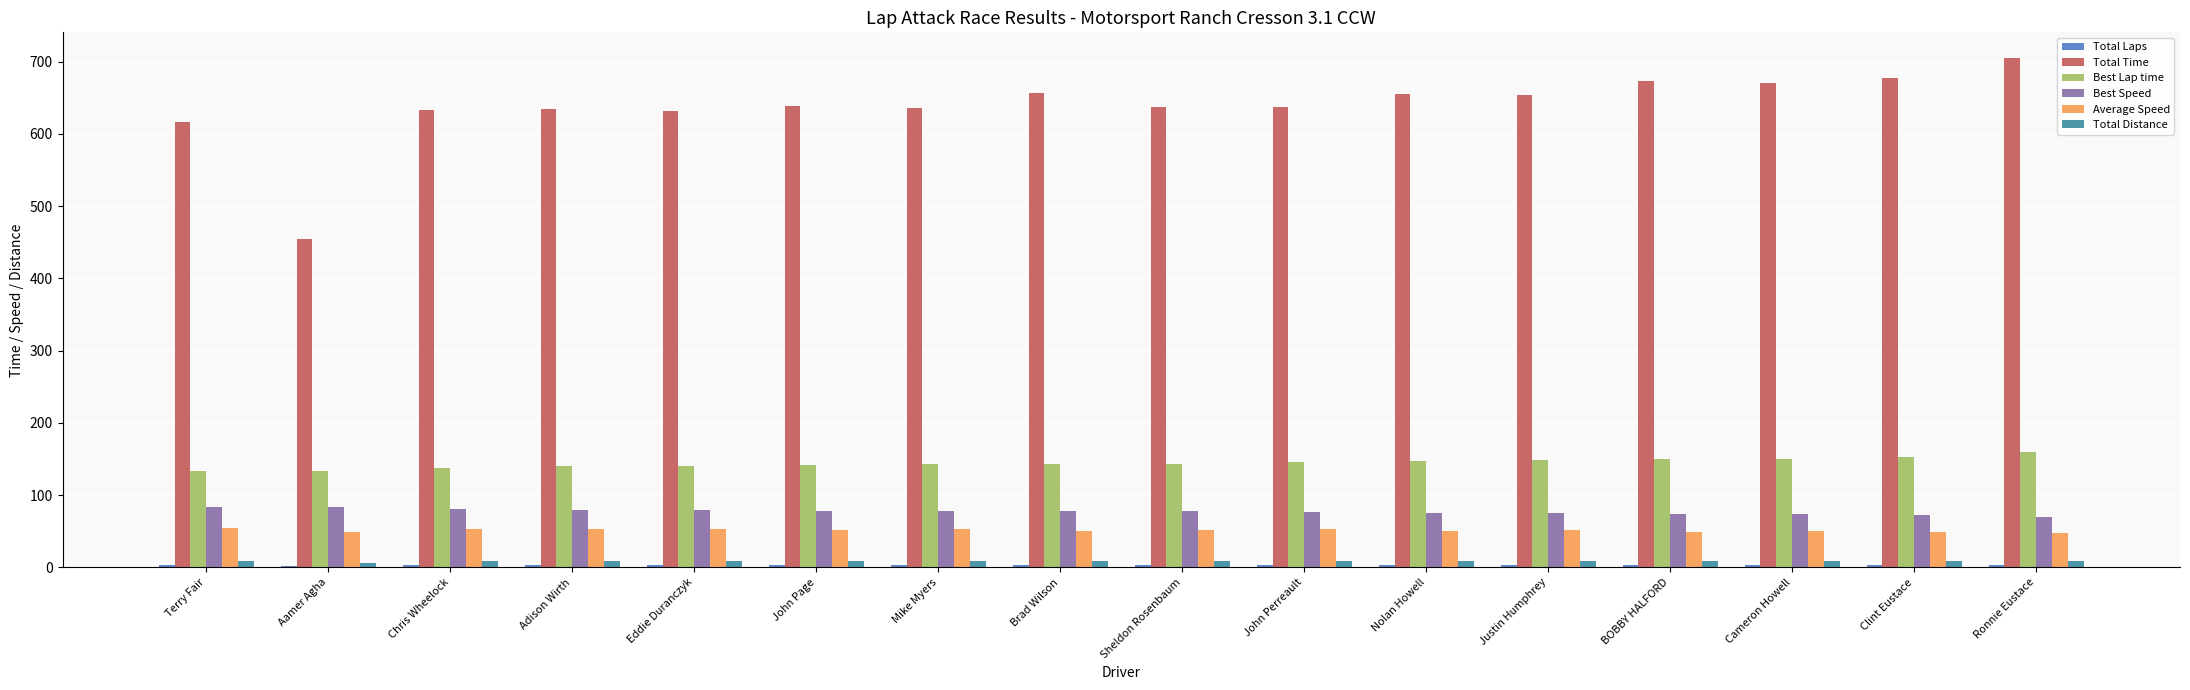

The Total Time series shows 1136.6 at Eddie Duranczyk. True or false?

False